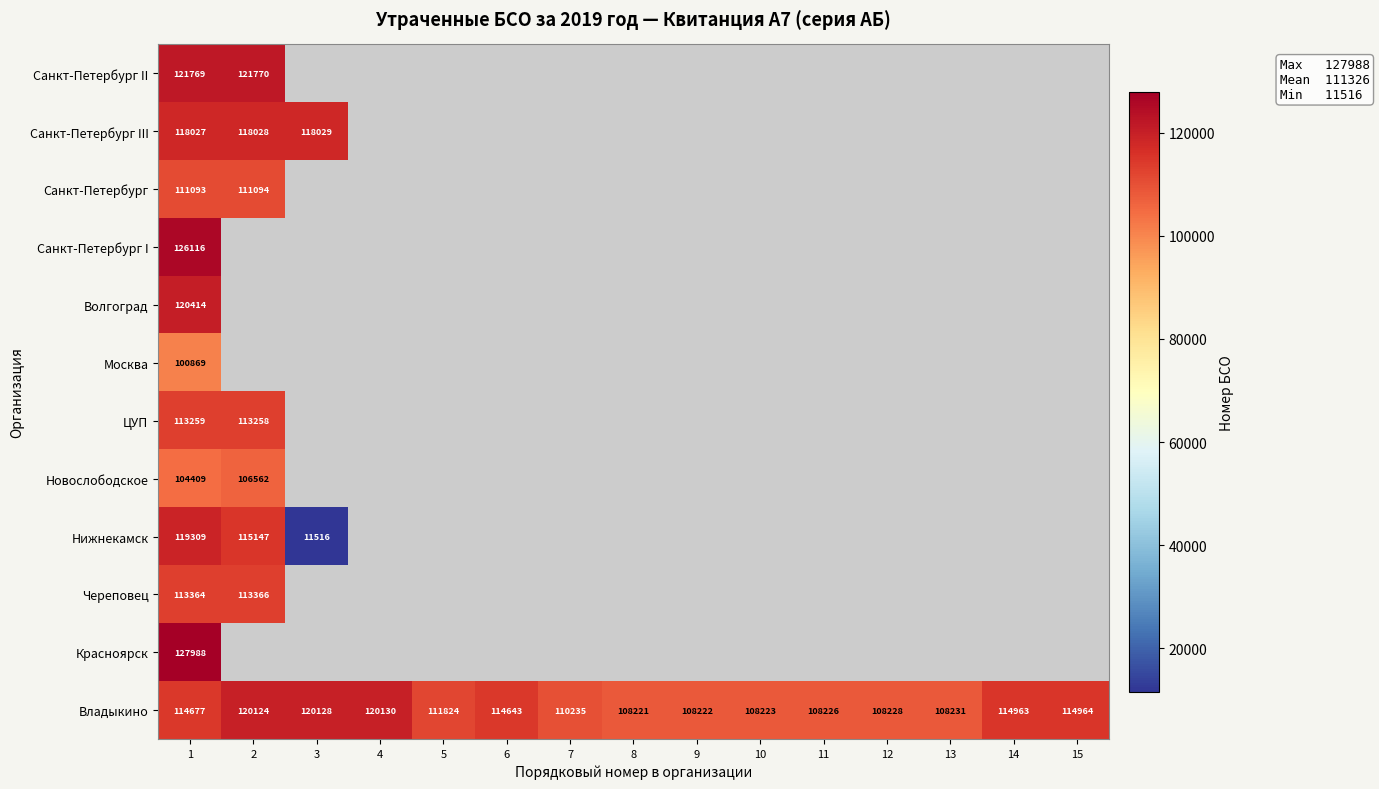

What is the lowest value of the Владыкино series?

108221